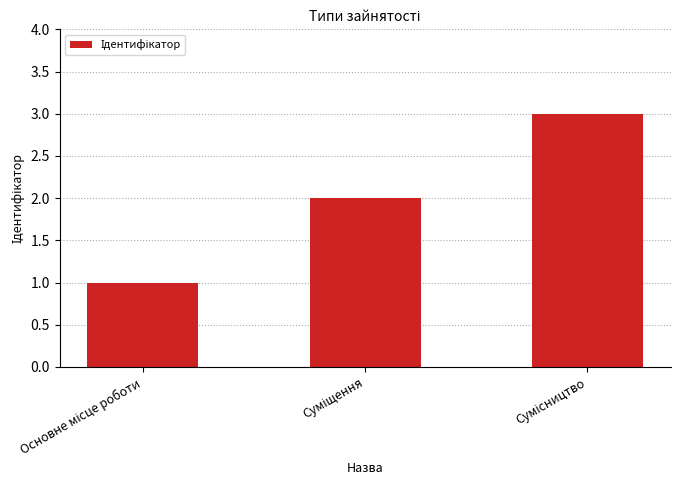

What is the maximum value shown in the chart?

3